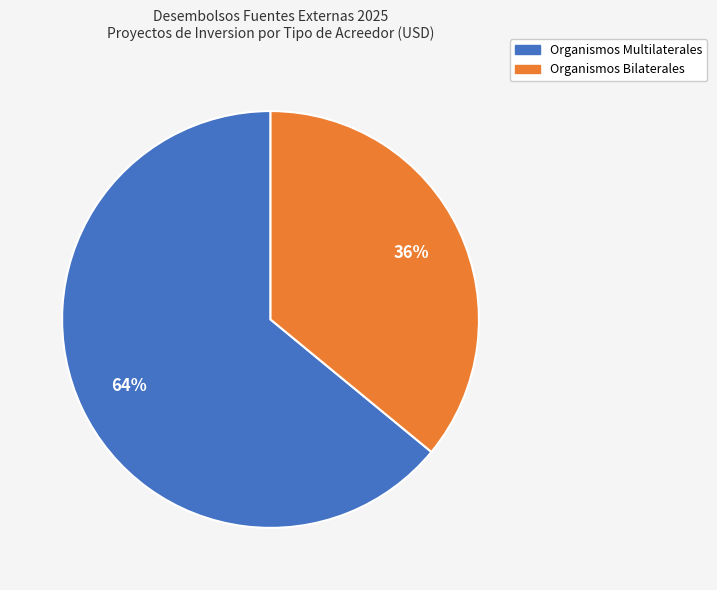

Is there any slice that represents more than half of the pie?

Yes